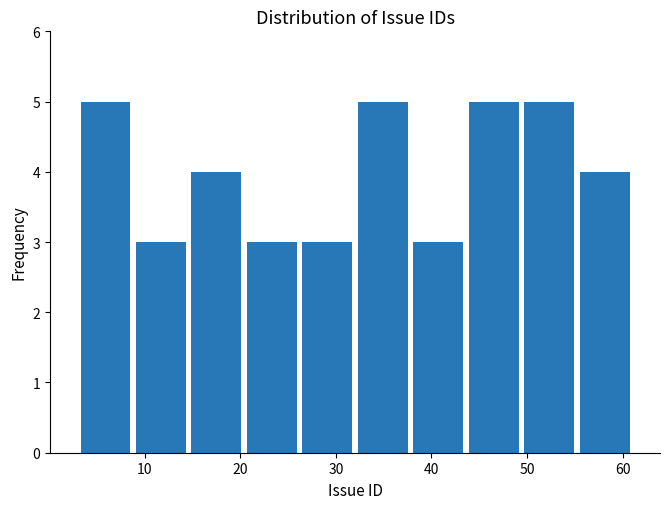

How tall is the bar that spans 14.6 to 20.4 on the x-axis? Neither the bar edges nor the heights are printed on the chart, so give them approximately, as read against the axes.

4